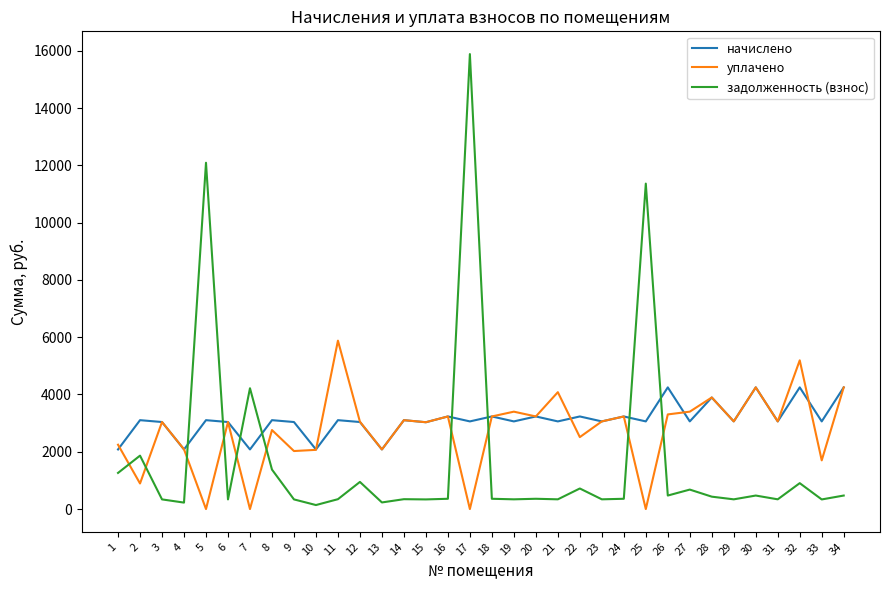

What is the greatest value displayed?

15882.7